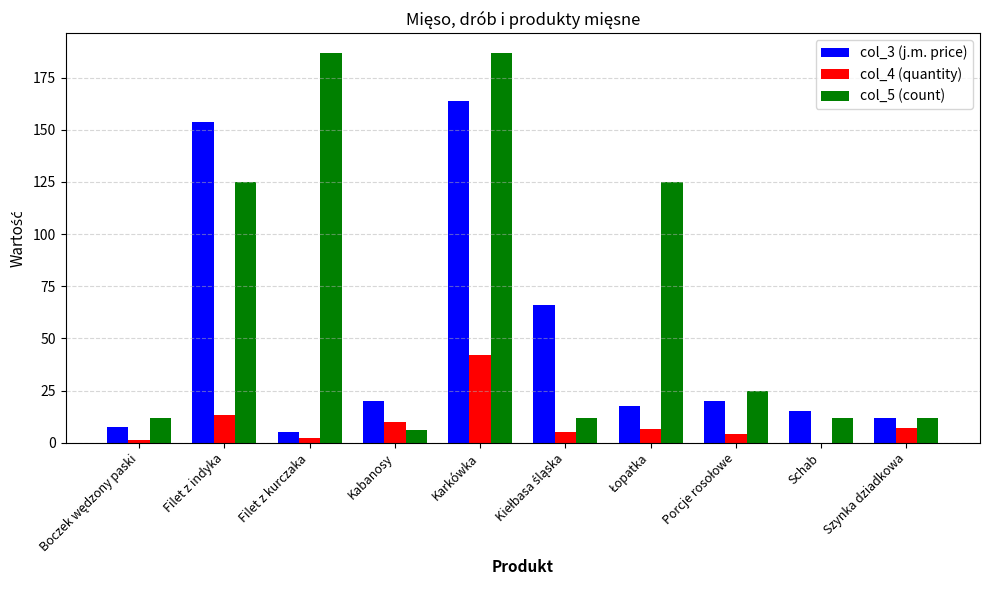

What is the greatest value displayed?

187.0